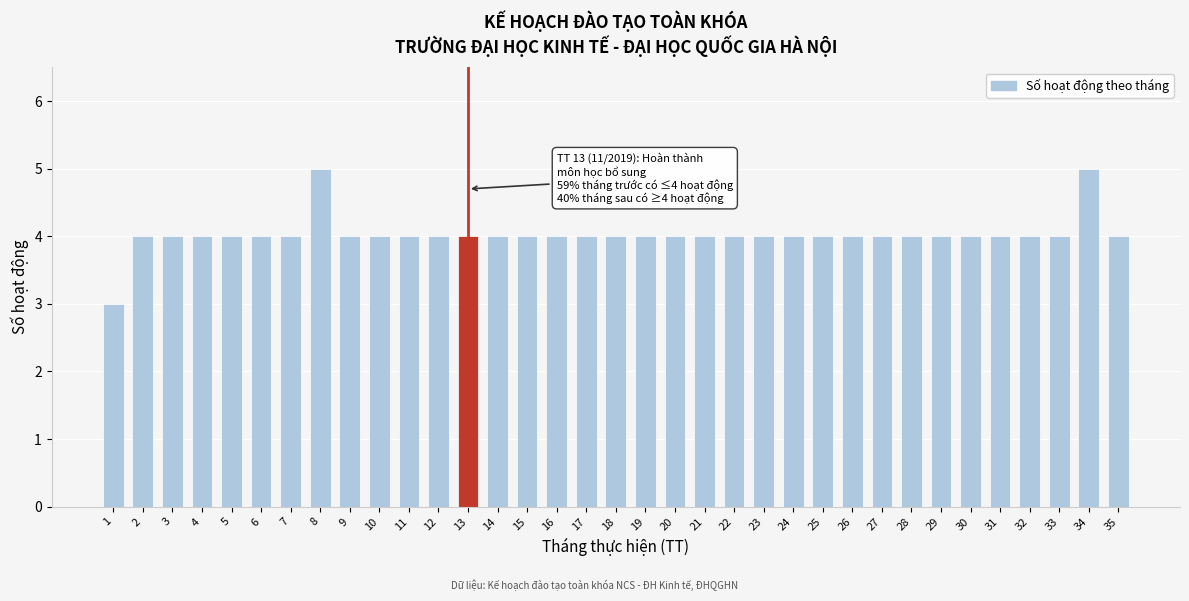

What is the average value?

4